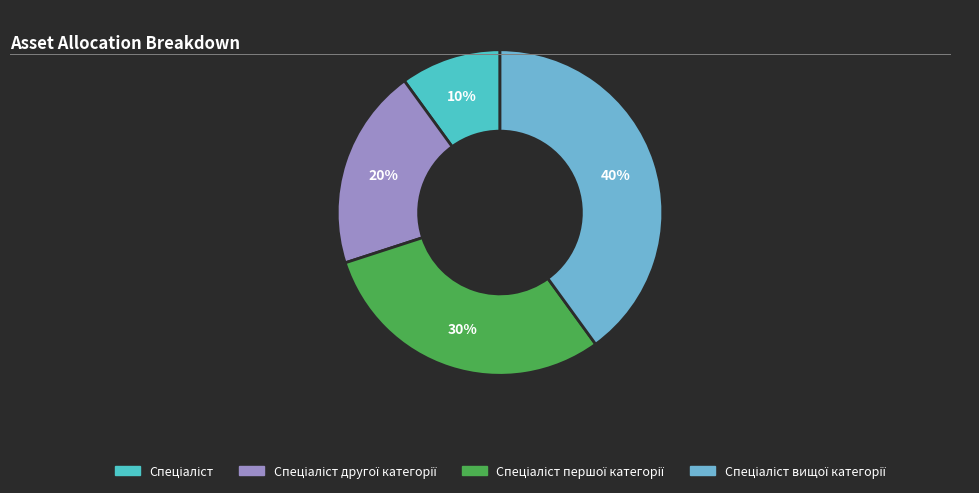

Is there any slice that represents more than half of the pie?

No